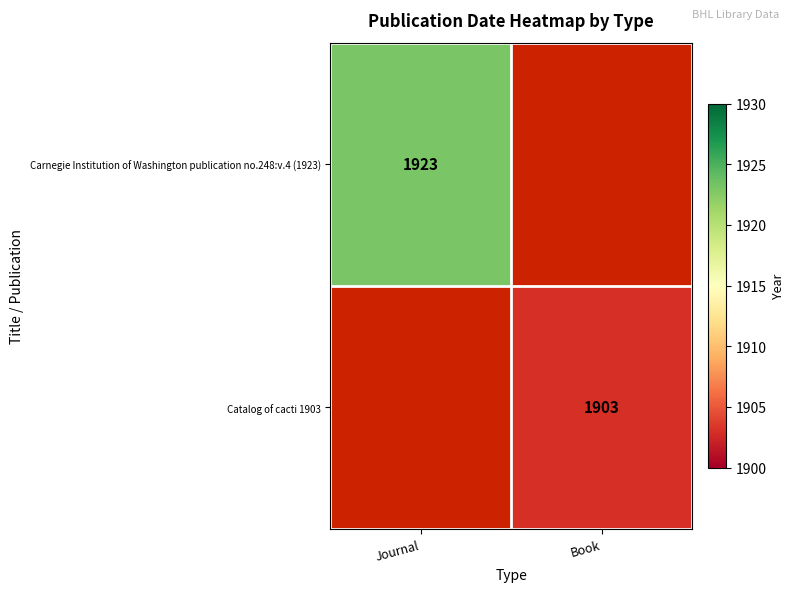

Is it true that Carnegie Institution of Washington publication no.248:v.4 (1923) equals 1923 at Journal?

True